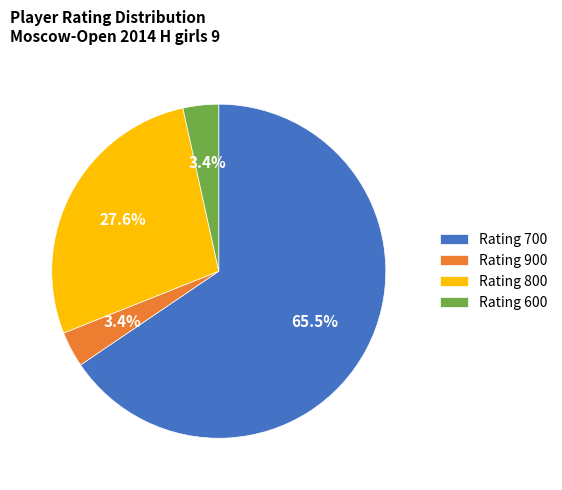

How many slices are in this pie chart?

4